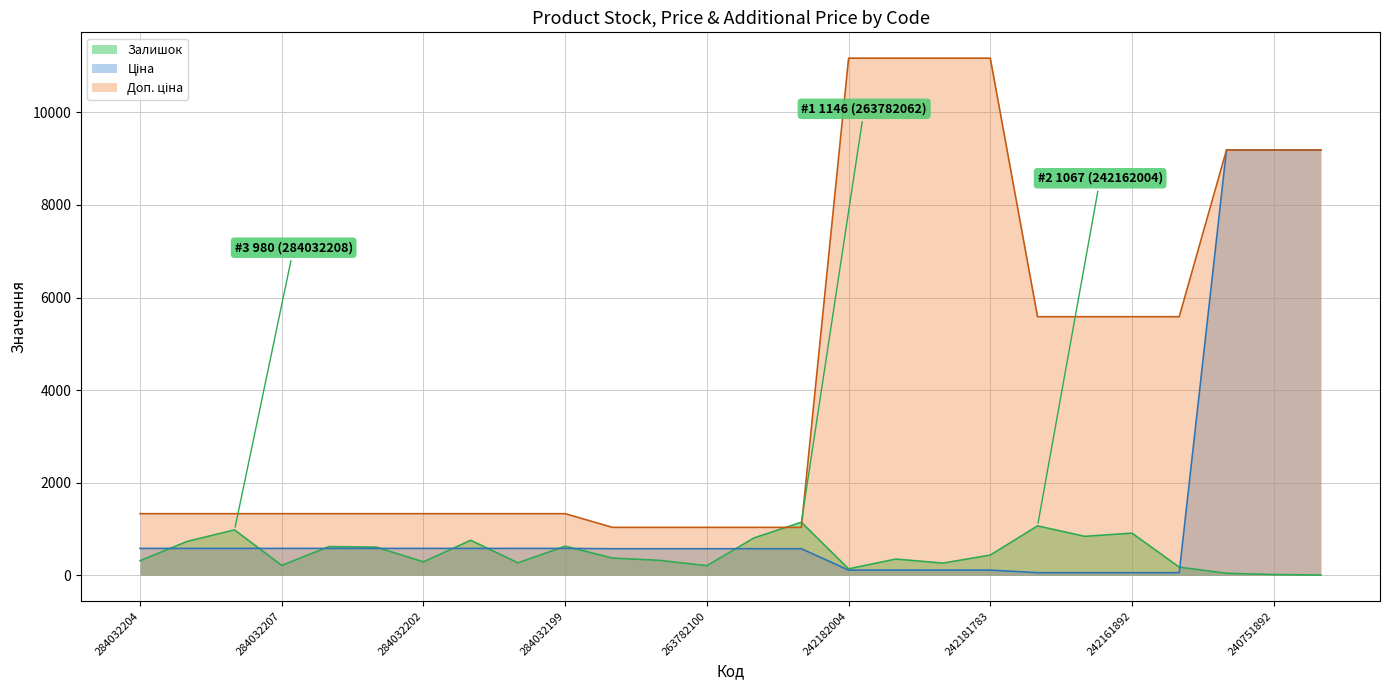

Rank the series by their maximum value, from highest to lowest.

Доп. ціна, Ціна, Залишок